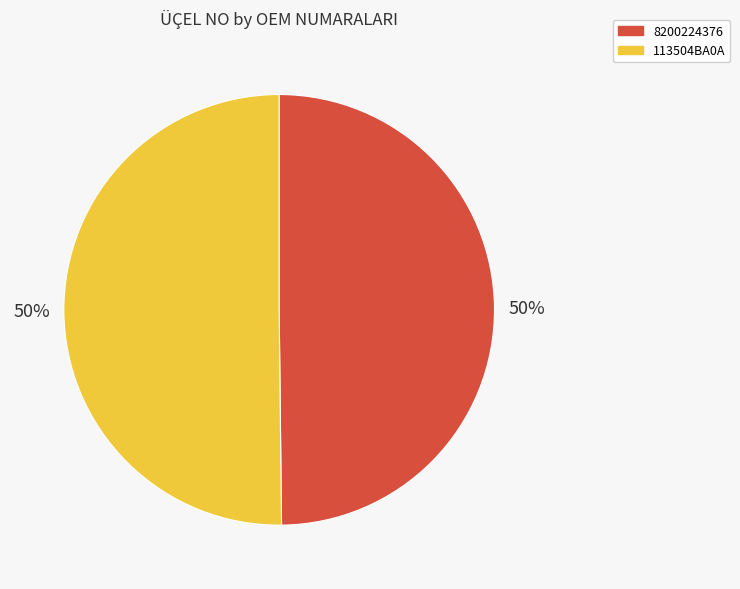

Approximately how many times larger is the value at 113504BA0A compared to 8200224376?

1.0